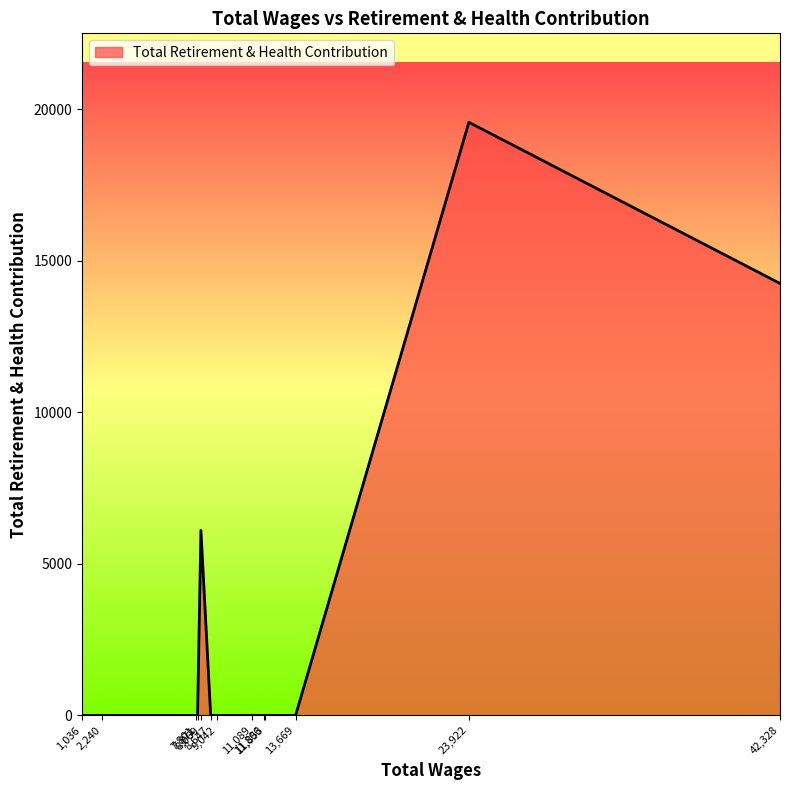

What is the difference between the maximum and minimum values?

19576